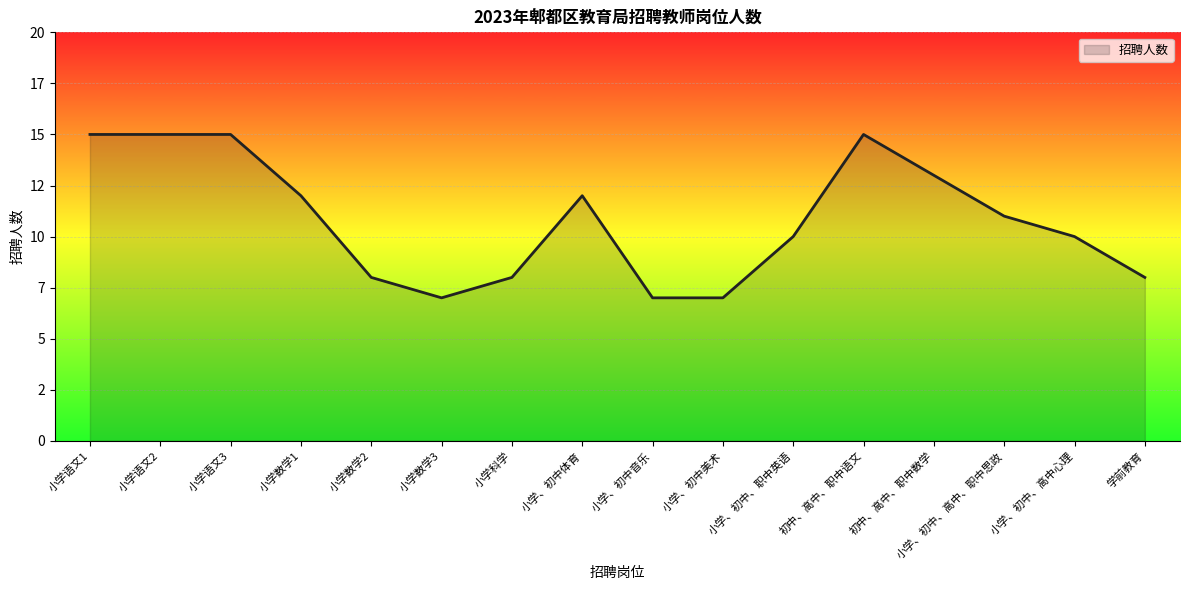

How many points are lower than both their immediate neighbors (excluding endpoints)?

1